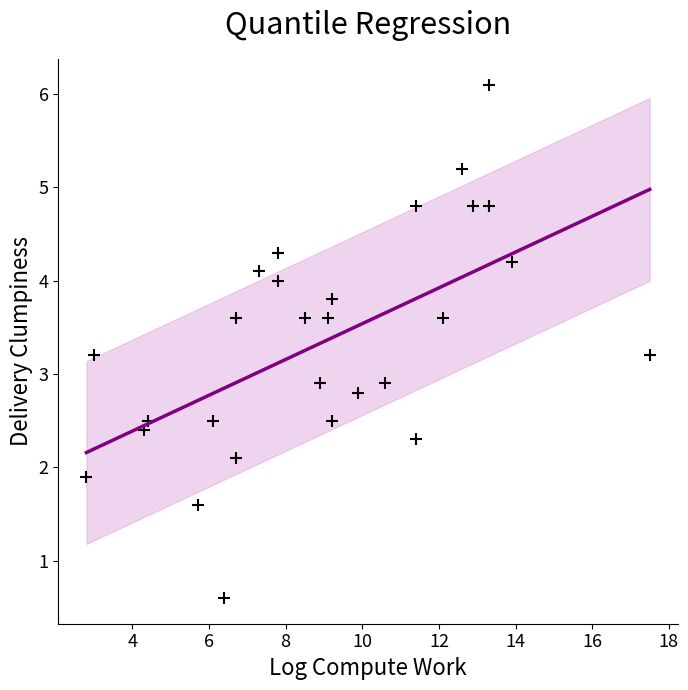

What is the range of X values (max minus min)?

14.7